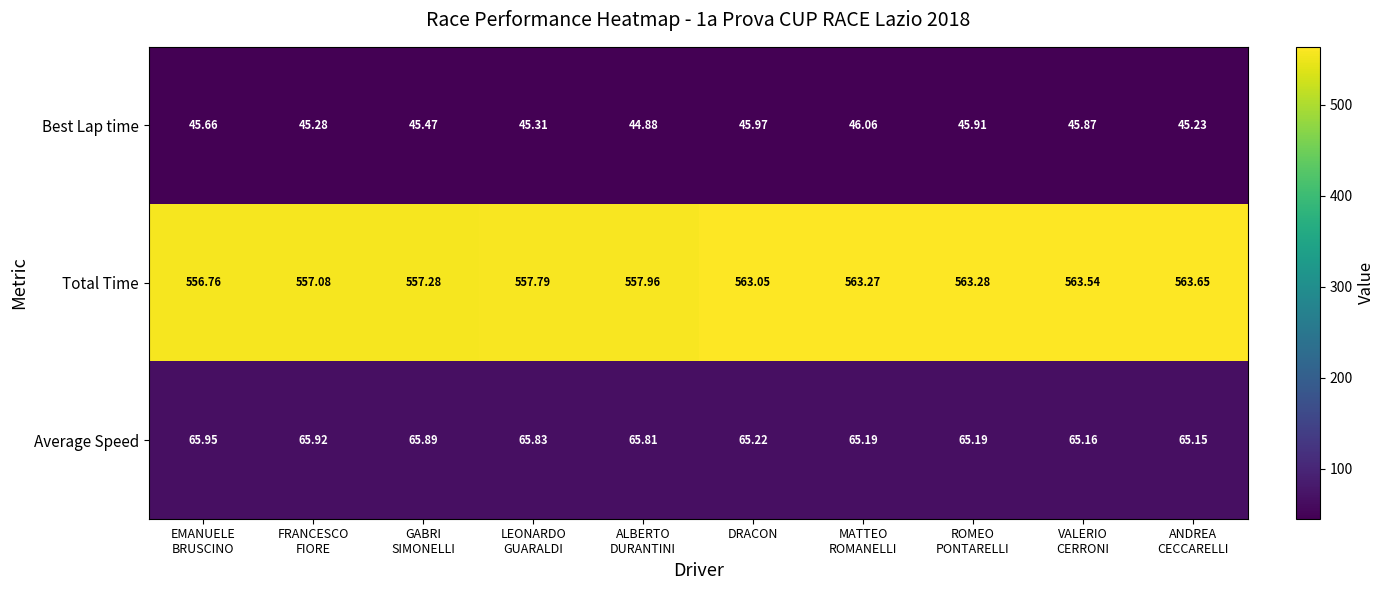

At which category is the sum across all series the highest?

VALERIO
CERRONI